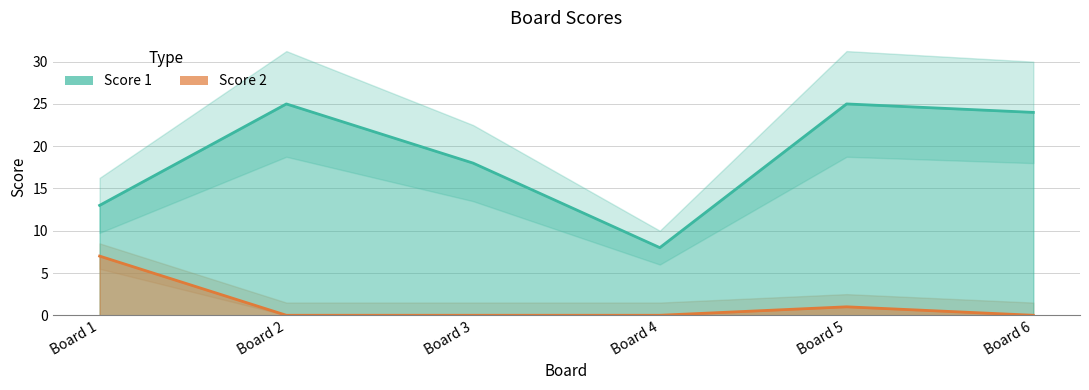

What is the difference between the second highest and second lowest values in the Score 1 series?

12